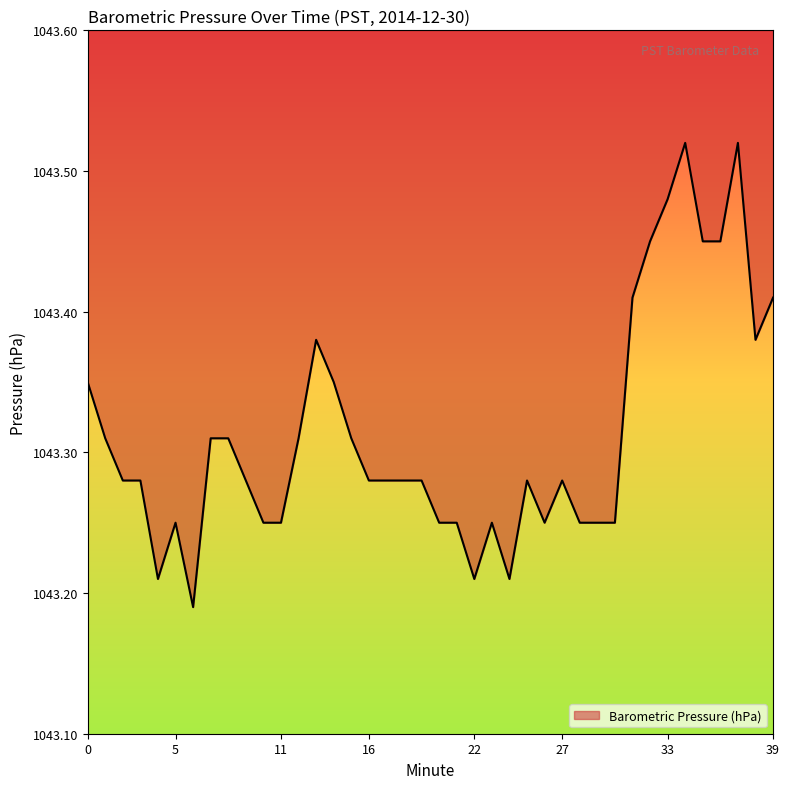

What is the value of the 1st point from the left?

1043.3